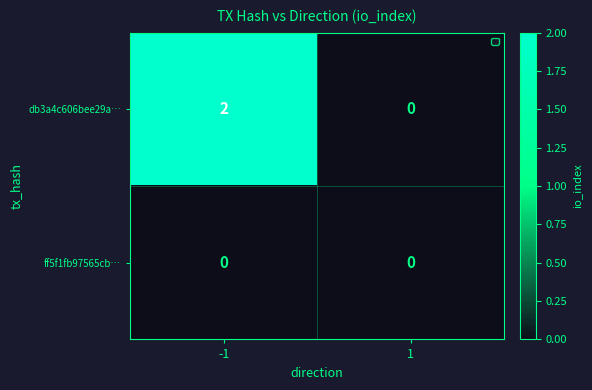

Rank the series at -1 from highest to lowest value.

db3a4c606bee29a…, ff5f1fb97565cb…